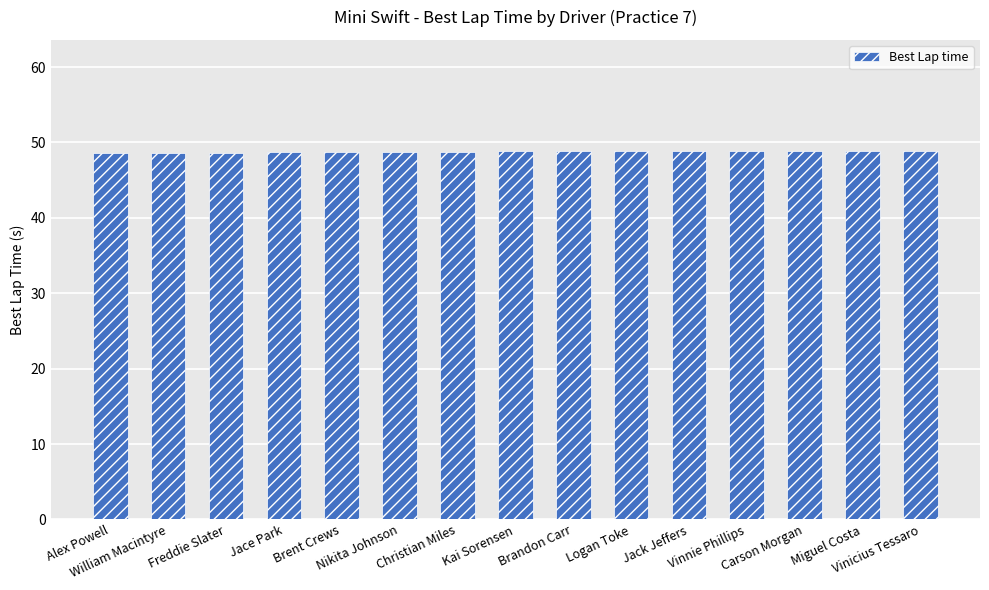

What is the smallest value displayed?

48.6